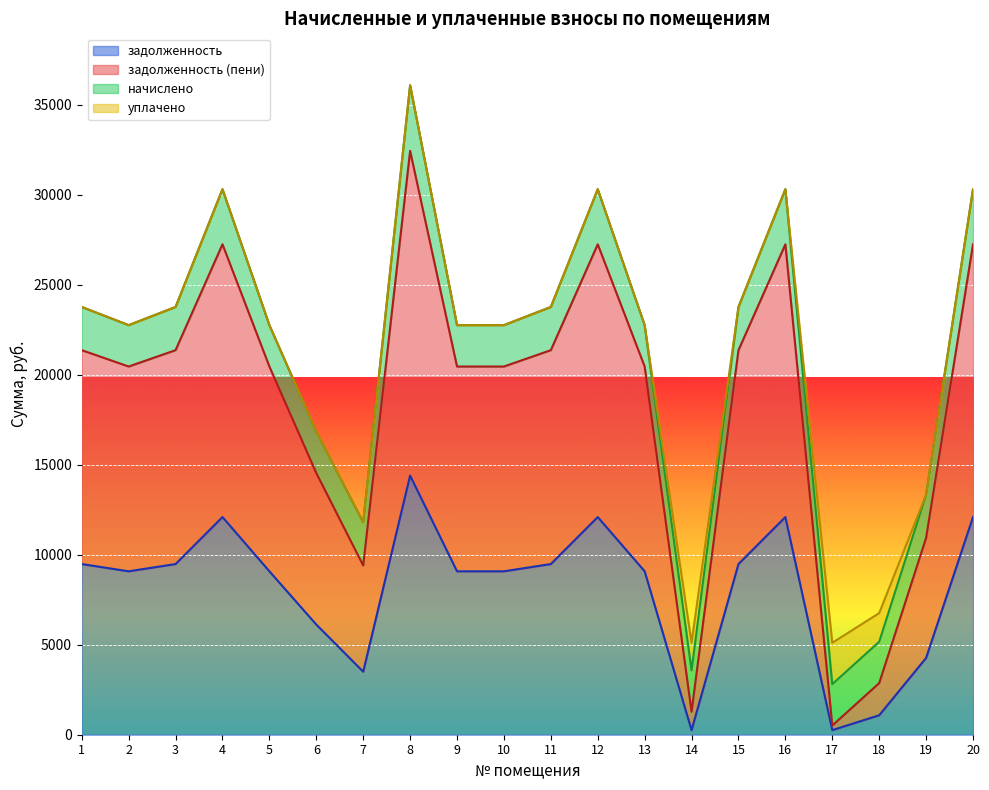

What is the smallest value displayed?

255.2